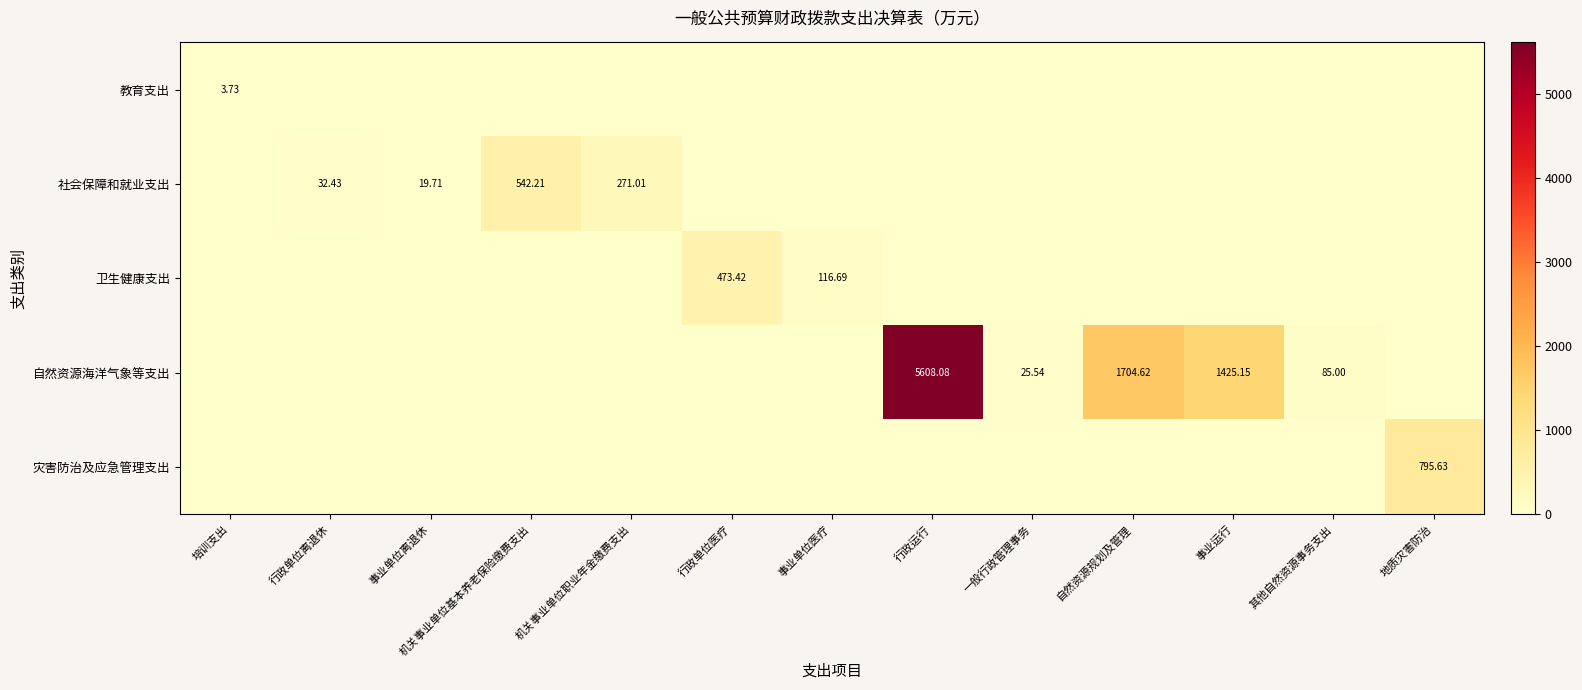

Rank the series at 培训支出 from lowest to highest value.

社会保障和就业支出, 卫生健康支出, 自然资源海洋气象等支出, 灾害防治及应急管理支出, 教育支出